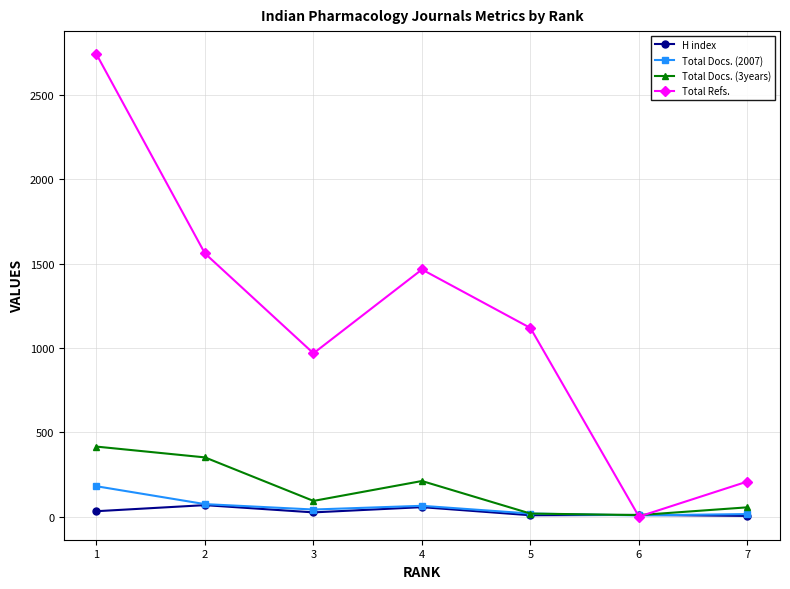

Which series changed the most between 2 and 7?

Total Refs.